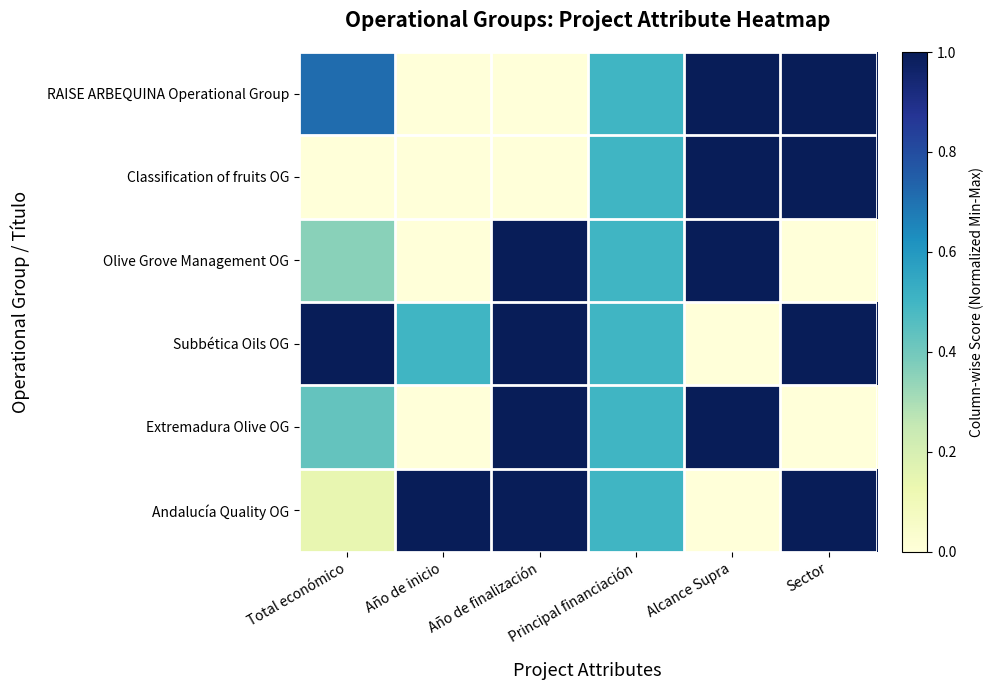

At which category is the sum across all series the highest?

Alcance Supra